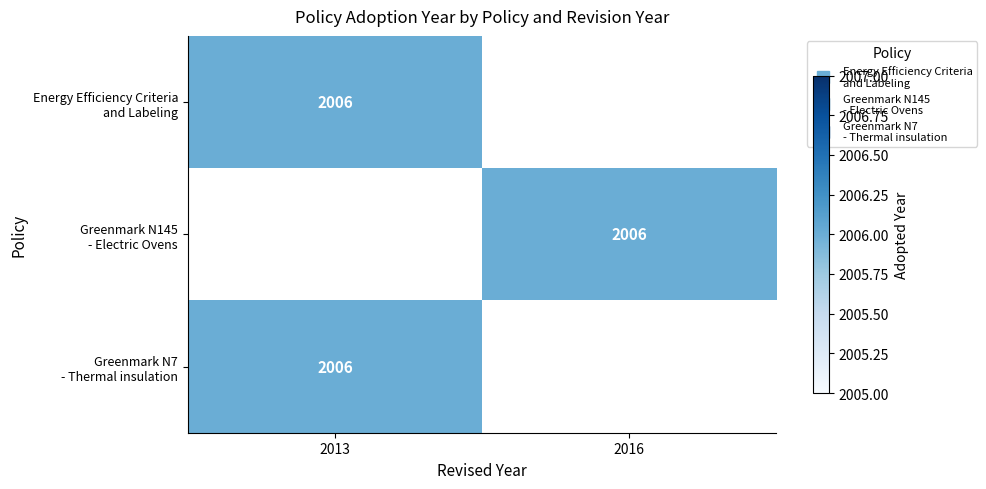

Is it true that Greenmark N7 - Thermal insulation equals 2006 at 2013?

True